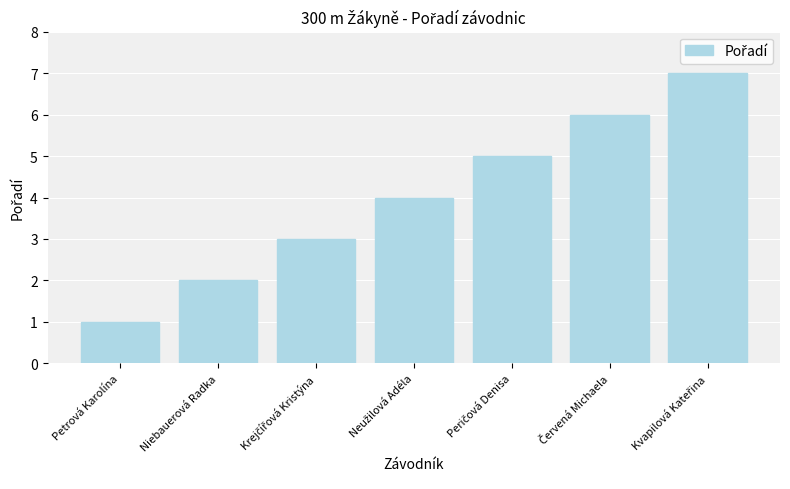

What is the difference between the maximum and minimum values?

6